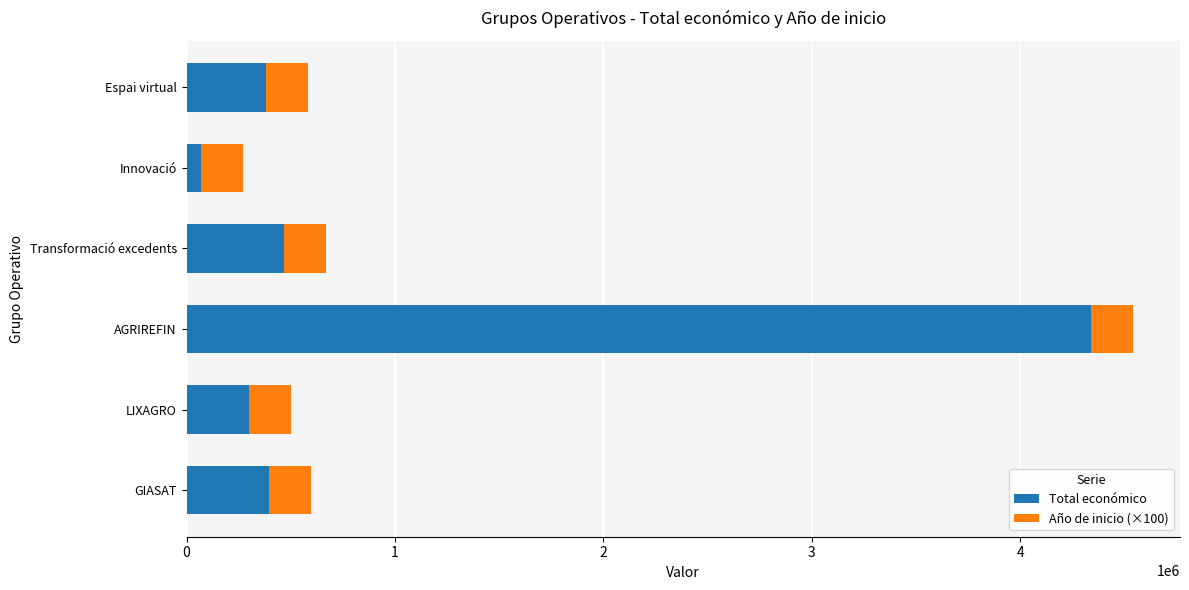

What is the difference between the Total económico values at LIXAGRO and AGRIREFIN?

4037630